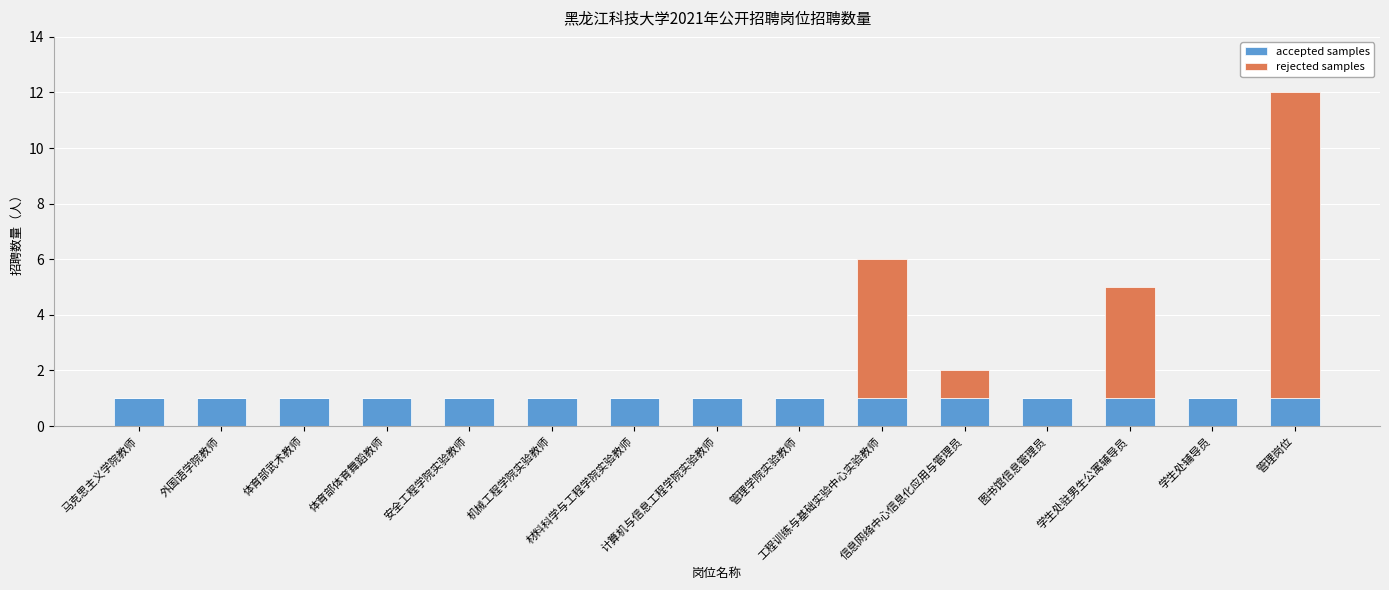

What are all the series names shown in the legend?

accepted samples, rejected samples